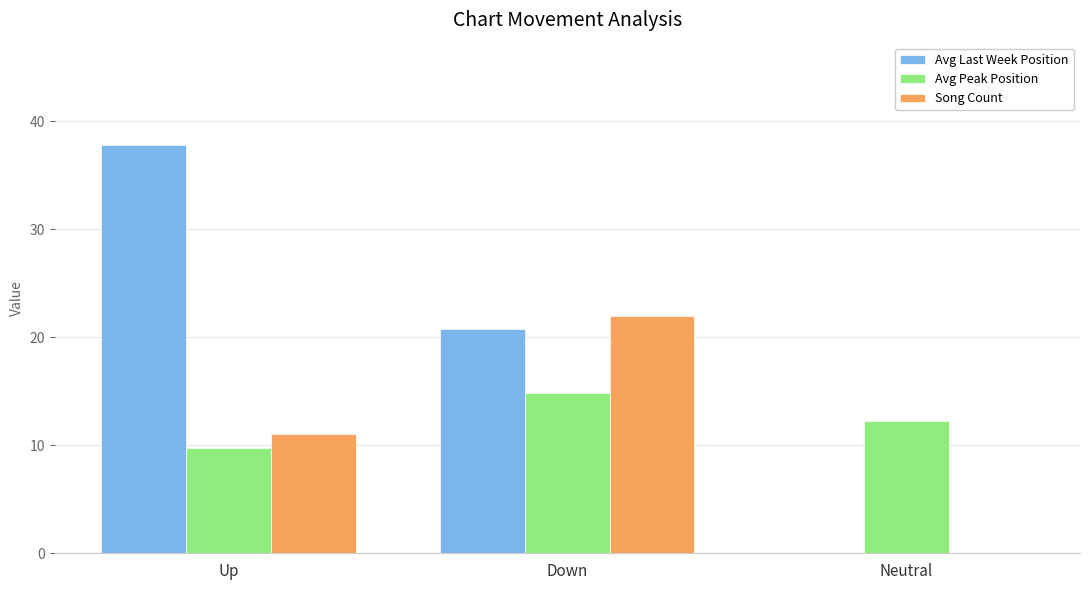

Is the value of Avg Peak Position at Down greater than the value of Song Count at Up?

Yes